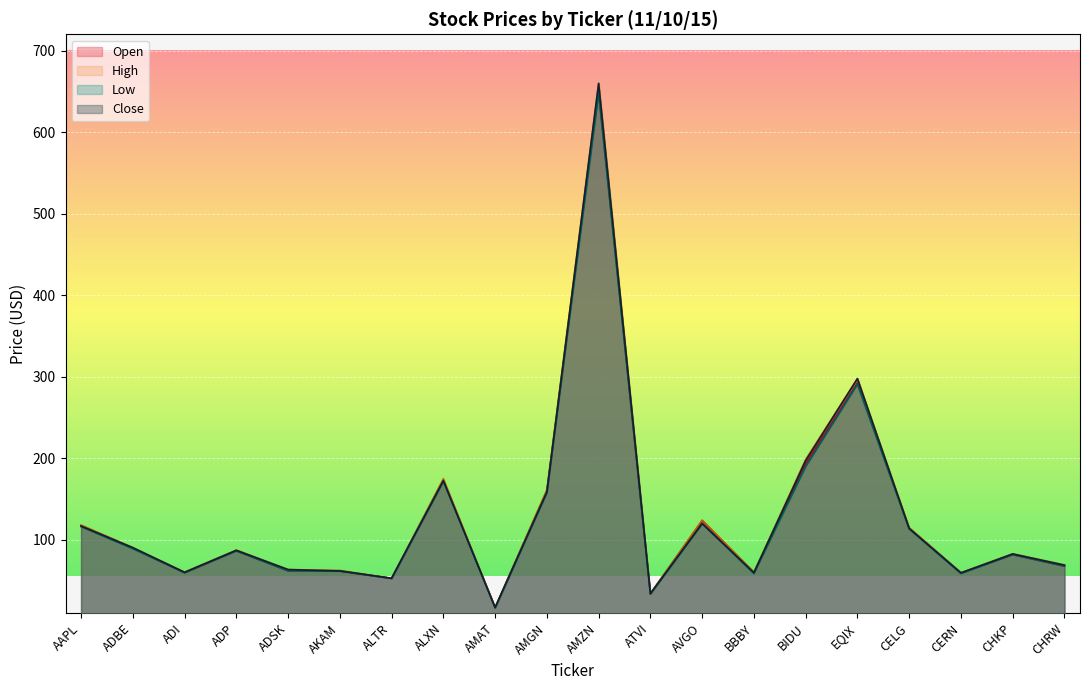

Is the value of Close at ADP greater than the value of Low at AMGN?

No